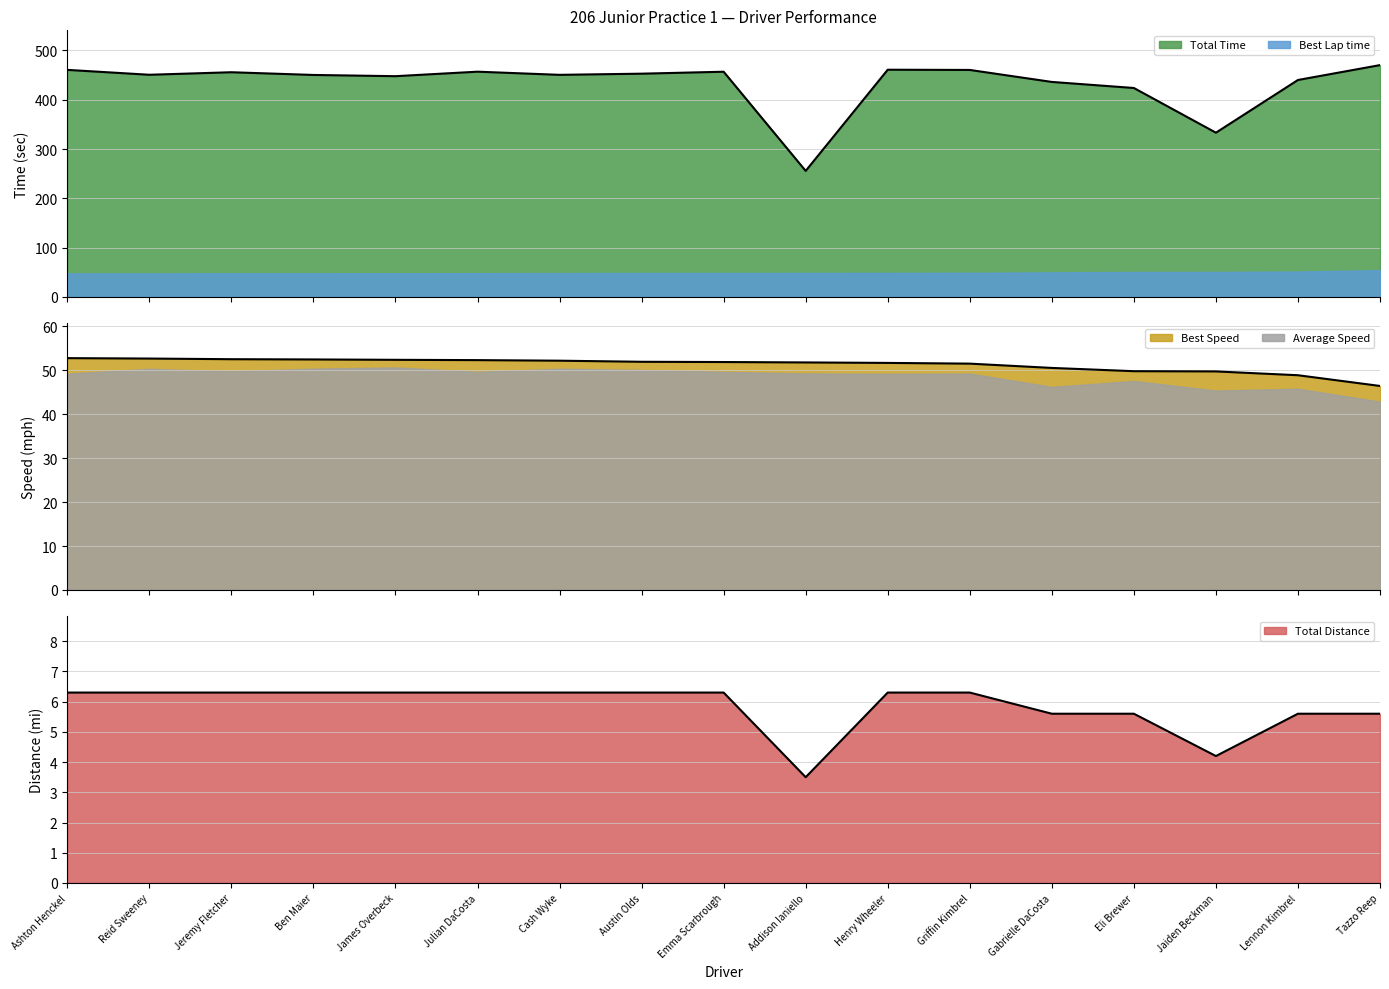

True or false: Total Time and Best Lap time intersect in this chart.

False